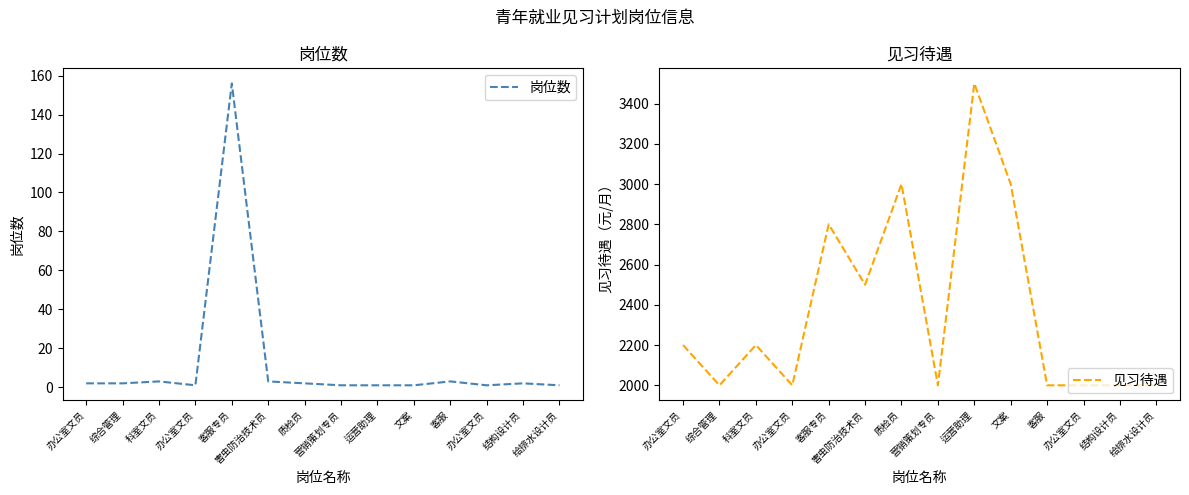

Does the chart display data point markers on the line(s)?

No